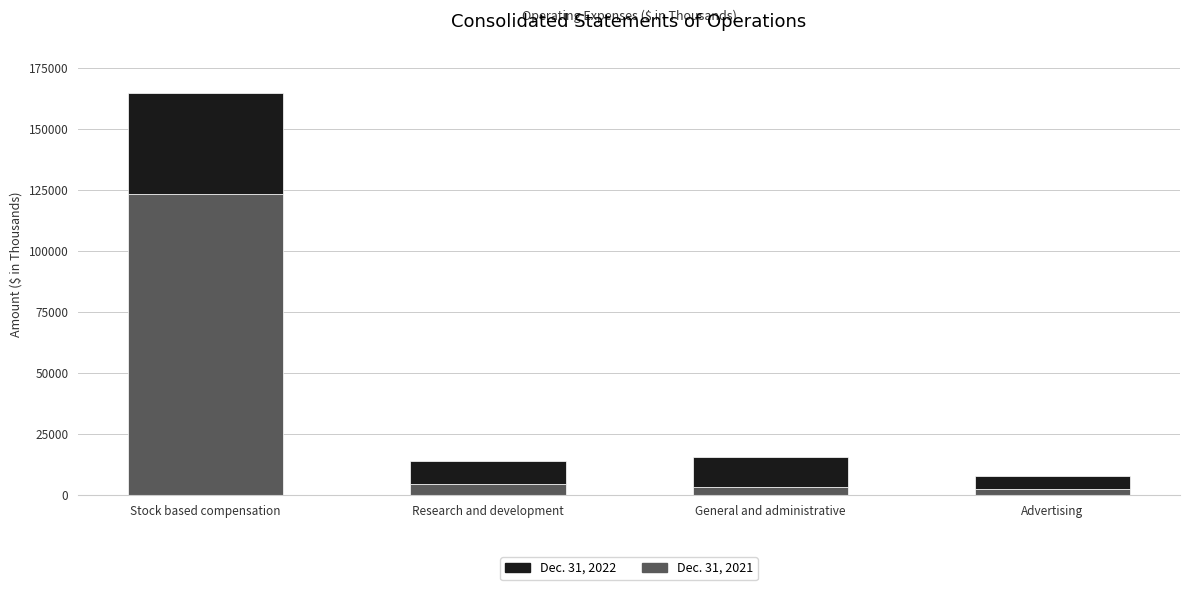

What are all the series names shown in the legend?

Dec. 31, 2022, Dec. 31, 2021